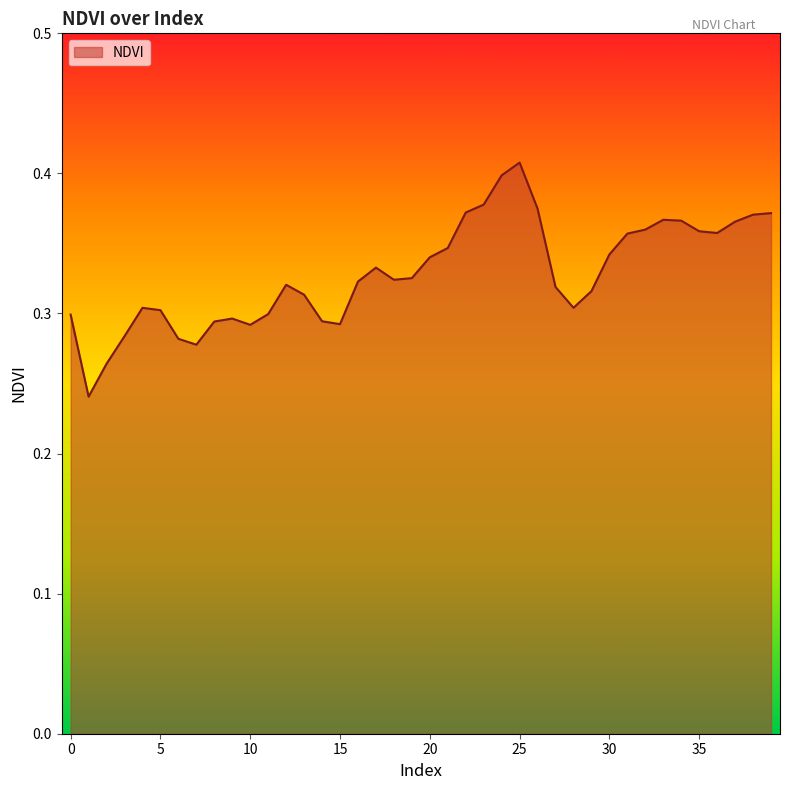

Does the chart display data point markers on the line(s)?

No